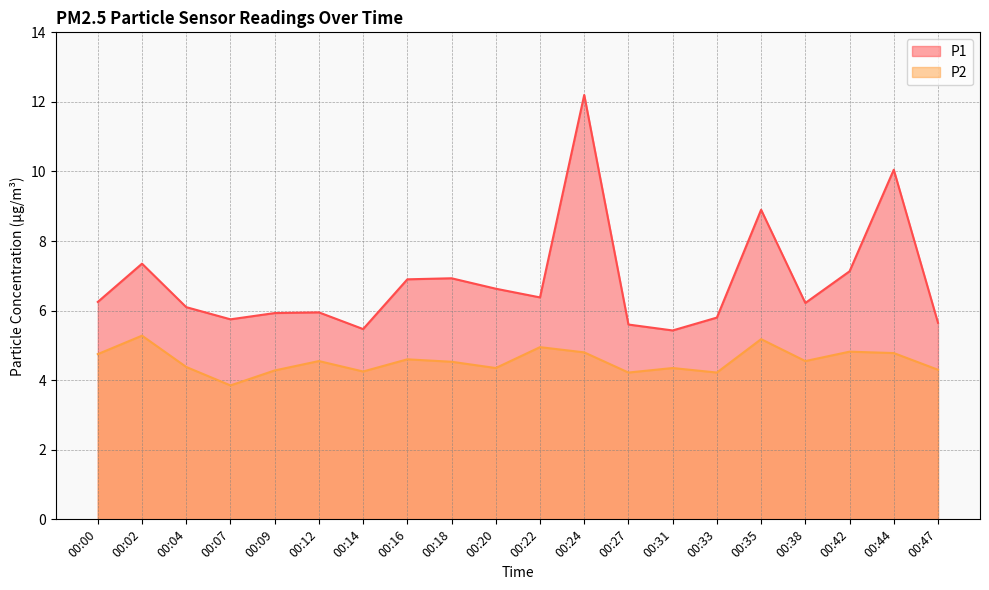

The value of P1 at 00:38 is 6.2. True or false?

True